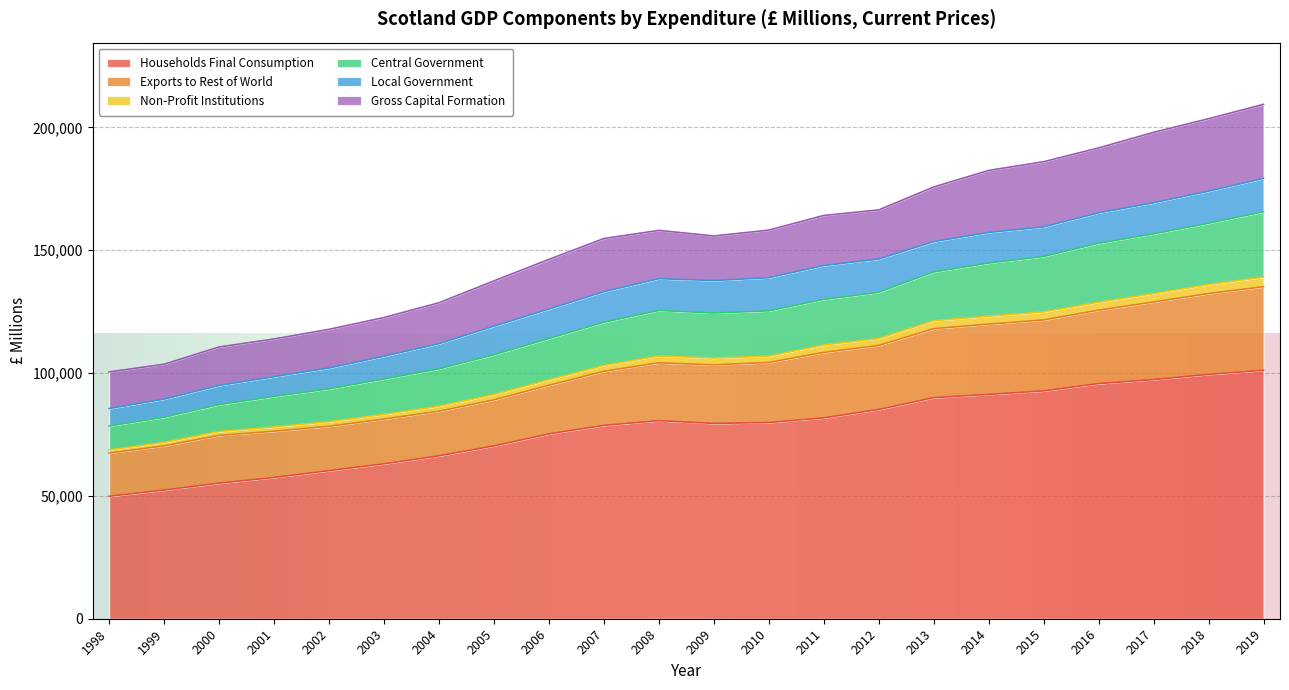

What is the average value of the Households Final Consumption series?

77421.4